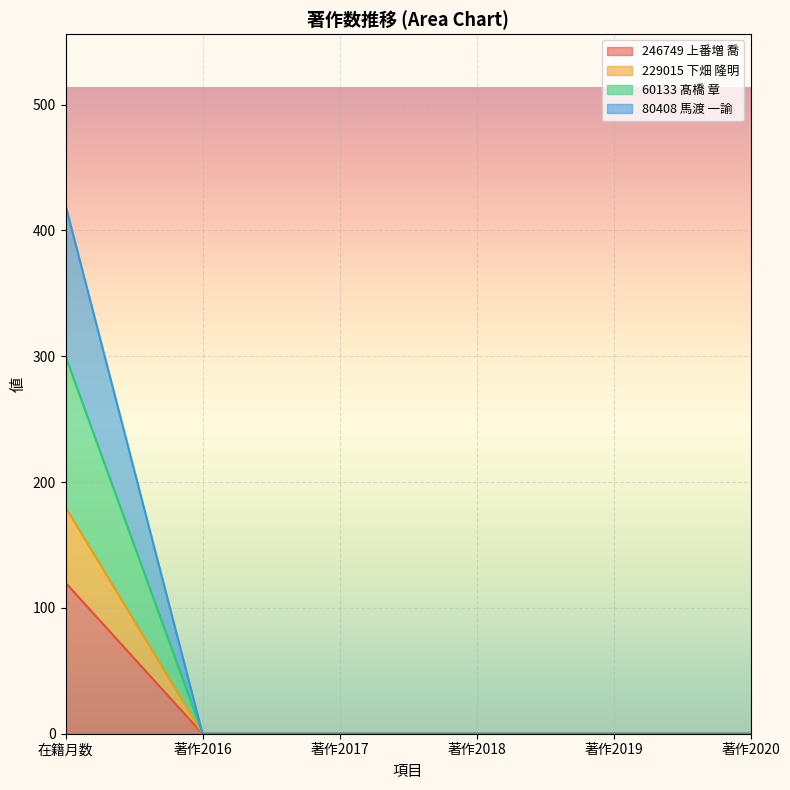

Is the value of 229015 下畑 隆明 at 著作2018 greater than the value of 60133 髙橋 章 at 著作2018?

No